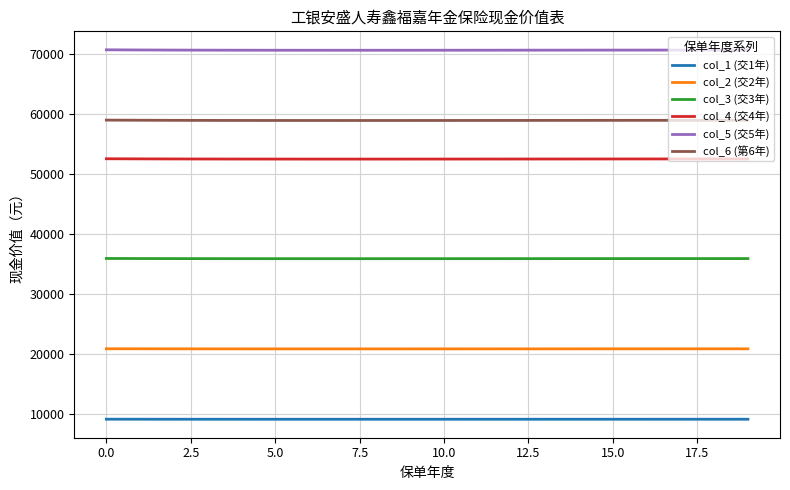

How many values in the col_5 (交5年) series are below 70579?

10